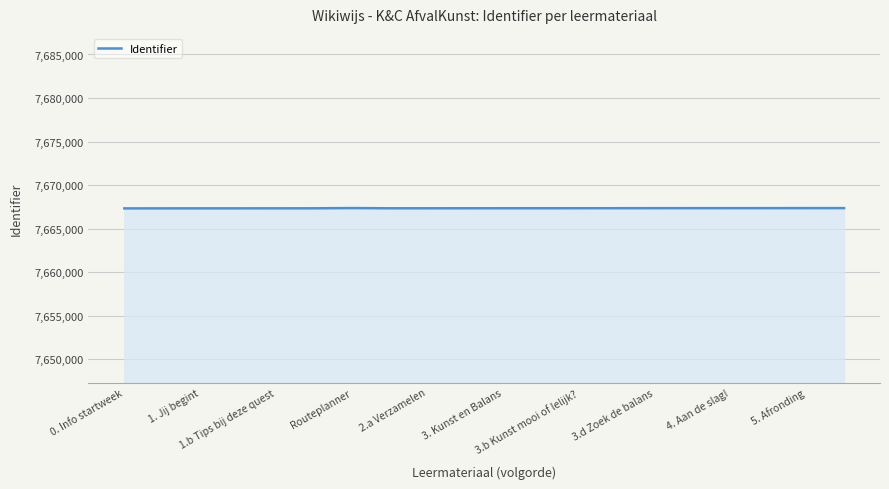

What is the greatest value displayed?

7667364